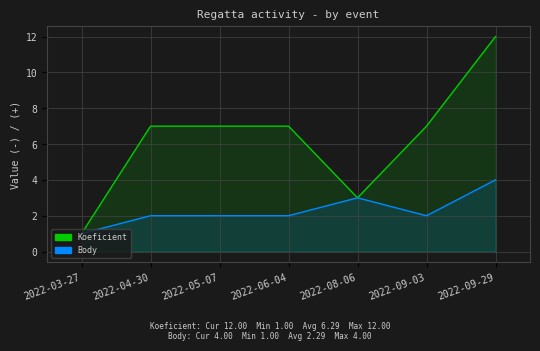

At how many categories does at least one series exceed 7?

1